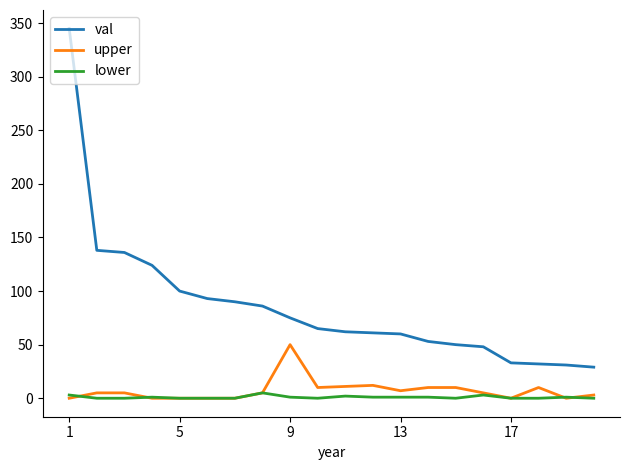

True or false: upper and val cross at least once.

False